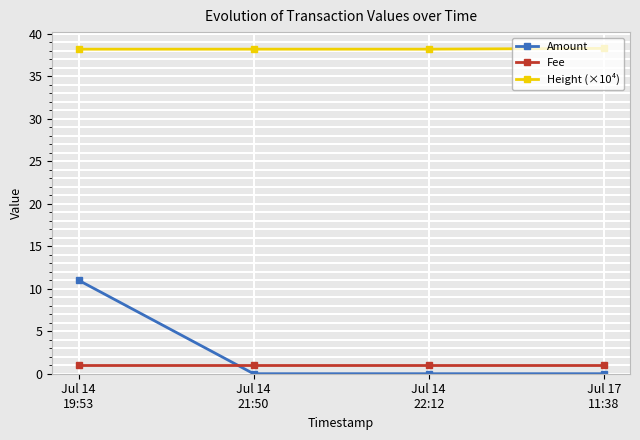

Does the chart have visible grid lines?

Yes